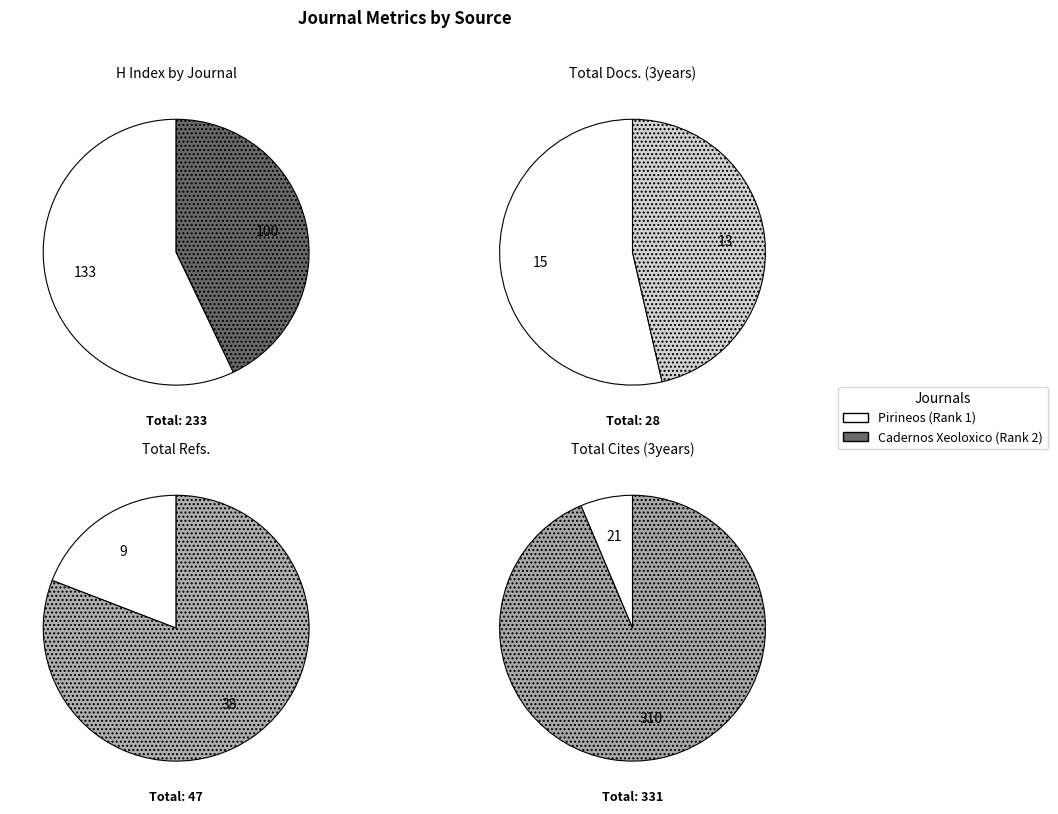

Which category accounts for the majority?

Pirineos (Rank 1)